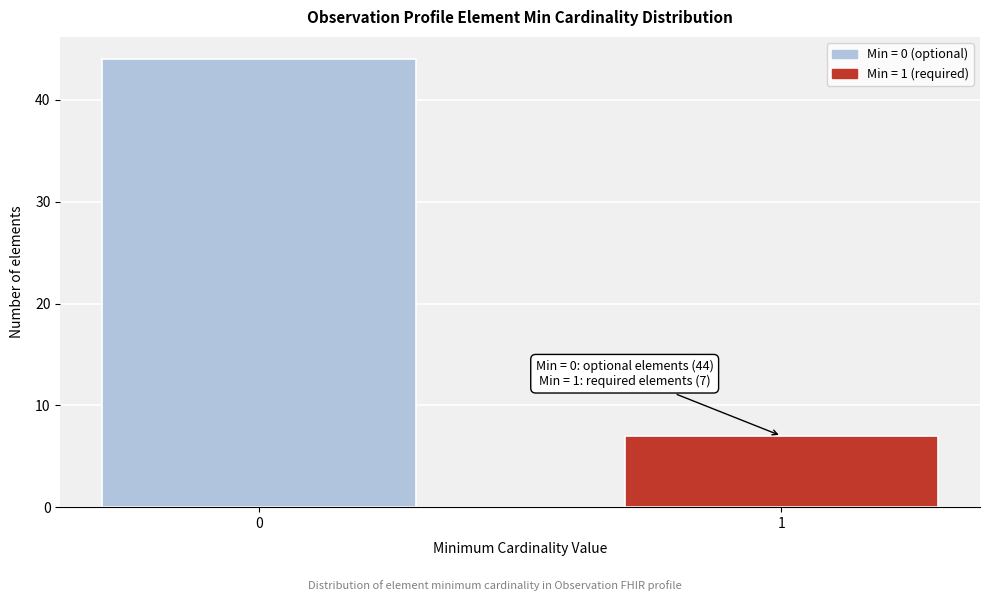

Reading left to right, list all the values displayed in this chart.

0=44	1=7